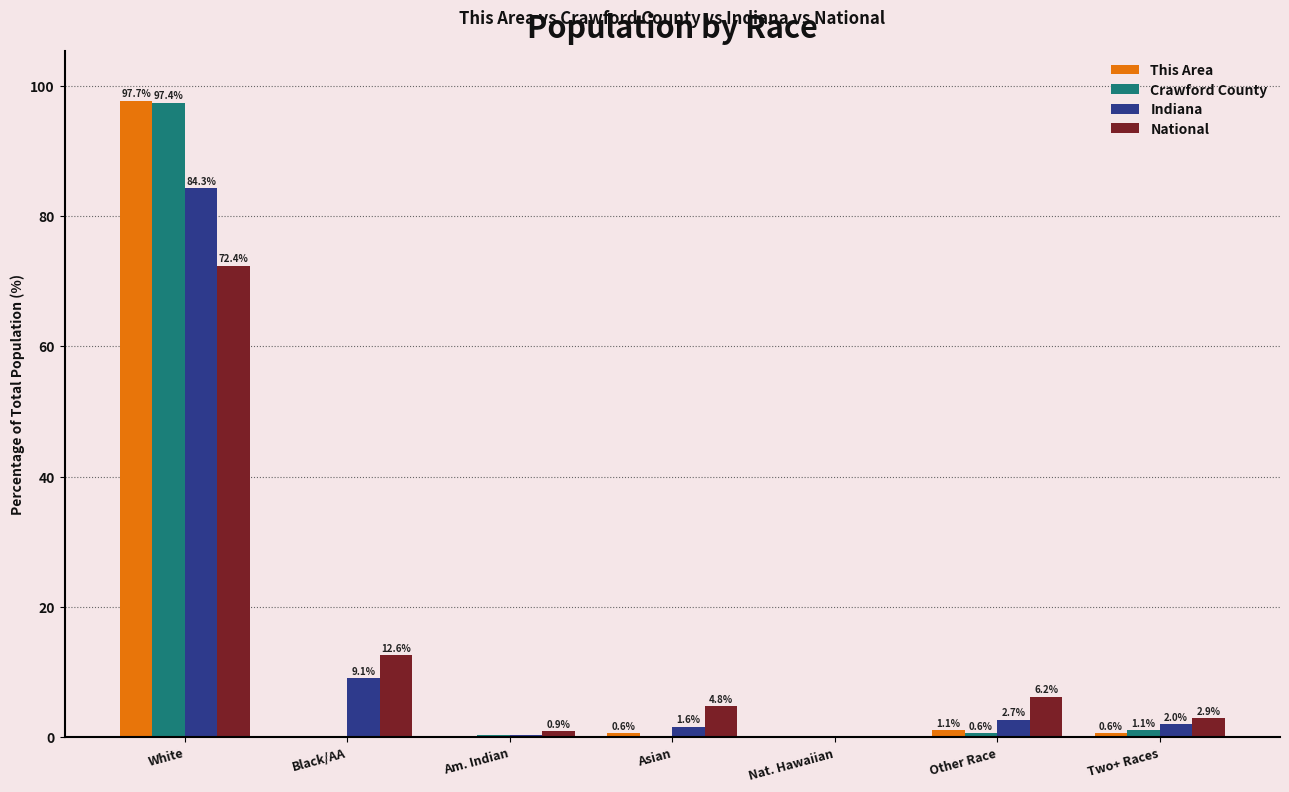

True or false: This Area has a value of 0.0 at Am. Indian.

True